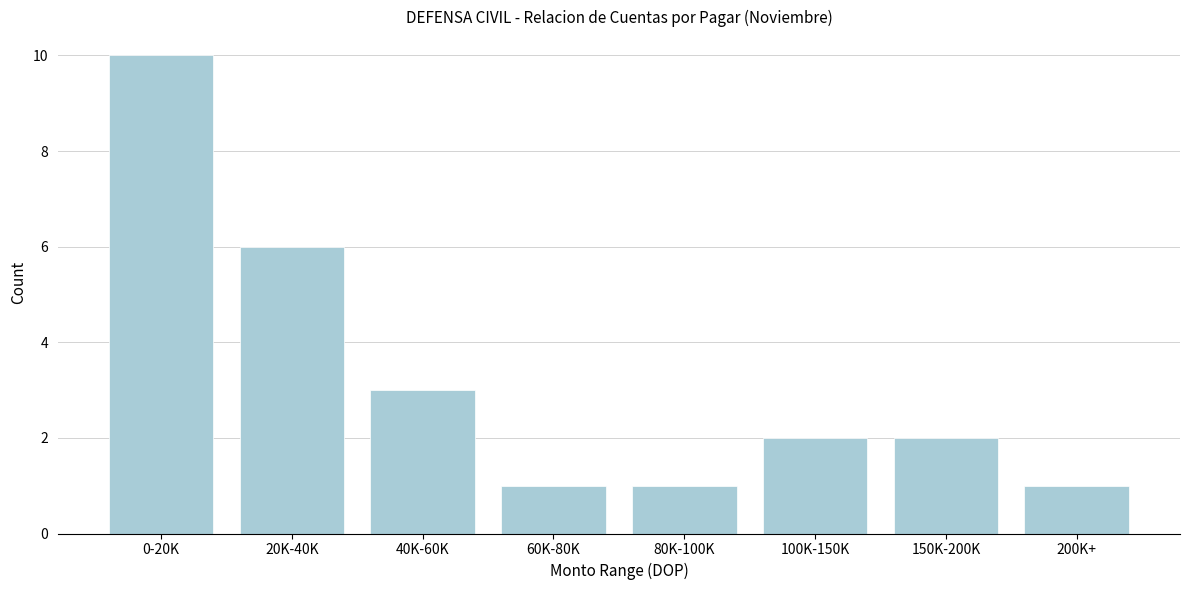

Reading right to left, transcribe all the data shown in this chart.

200K+=1	150K-200K=2	100K-150K=2	80K-100K=1	60K-80K=1	40K-60K=3	20K-40K=6	0-20K=10